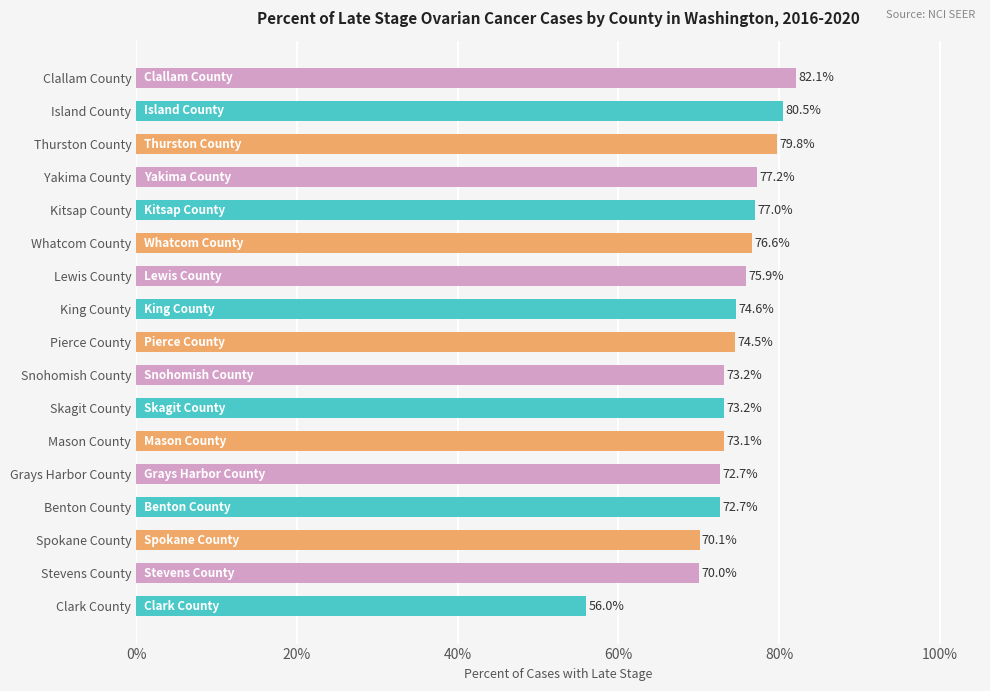

The chart shows a value of 107.0 at Yakima County. True or false?

False